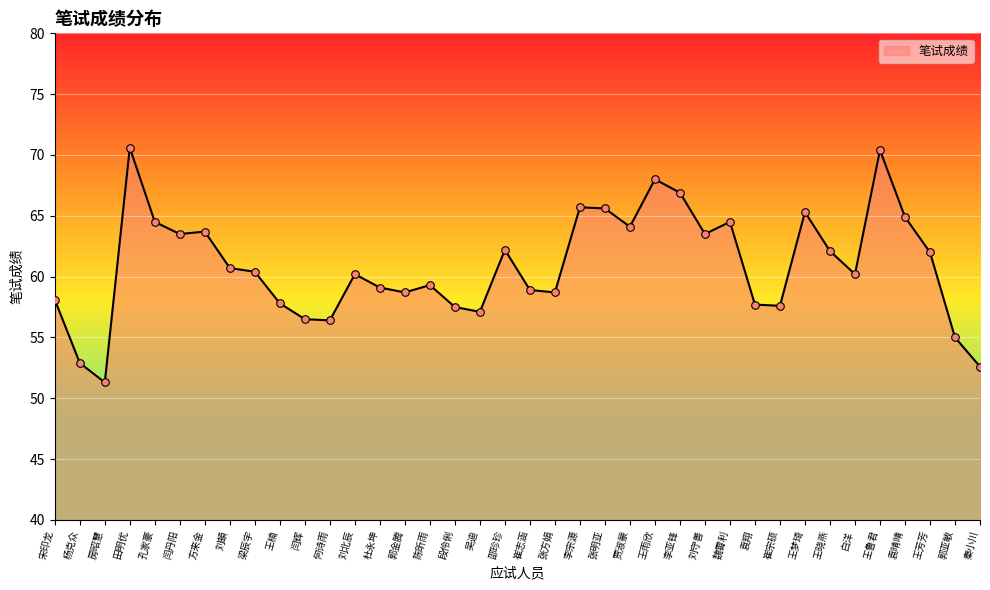

What is the change in value from 李宗源 to 王晓燕?

-3.6